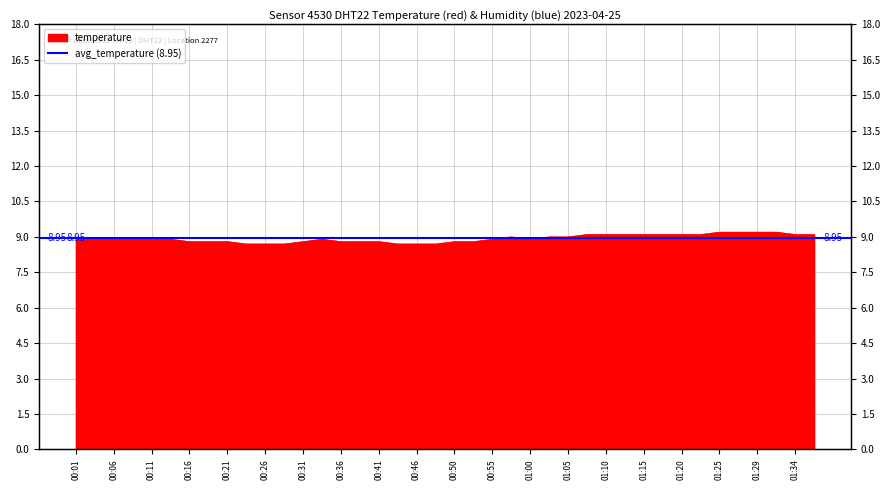

Reading right to left, what are all the values shown in this chart?

01:37=9.1	01:34=9.1	01:32=9.2	01:29=9.2	01:27=9.2	01:25=9.2	01:22=9.1	01:20=9.1	01:17=9.1	01:15=9.1	01:12=9.1	01:10=9.1	01:08=9.1	01:05=9.0	01:03=9.0	01:00=8.9	00:58=9.0	00:55=8.9	00:53=8.8	00:50=8.8	00:48=8.7	00:46=8.7	00:43=8.7	00:41=8.8	00:38=8.8	00:36=8.8	00:33=8.9	00:31=8.8	00:28=8.7	00:26=8.7	00:24=8.7	00:21=8.8	00:19=8.8	00:16=8.8	00:14=8.9	00:11=8.9	00:09=8.9	00:06=8.9	00:04=8.9	00:01=8.9